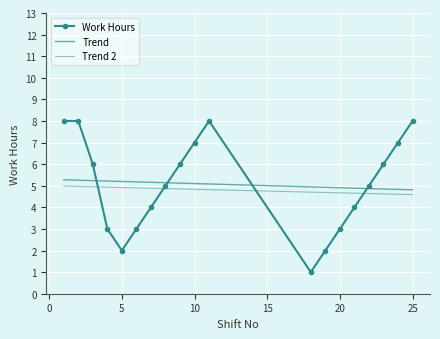

At which category does the data reach its first local valley?

5